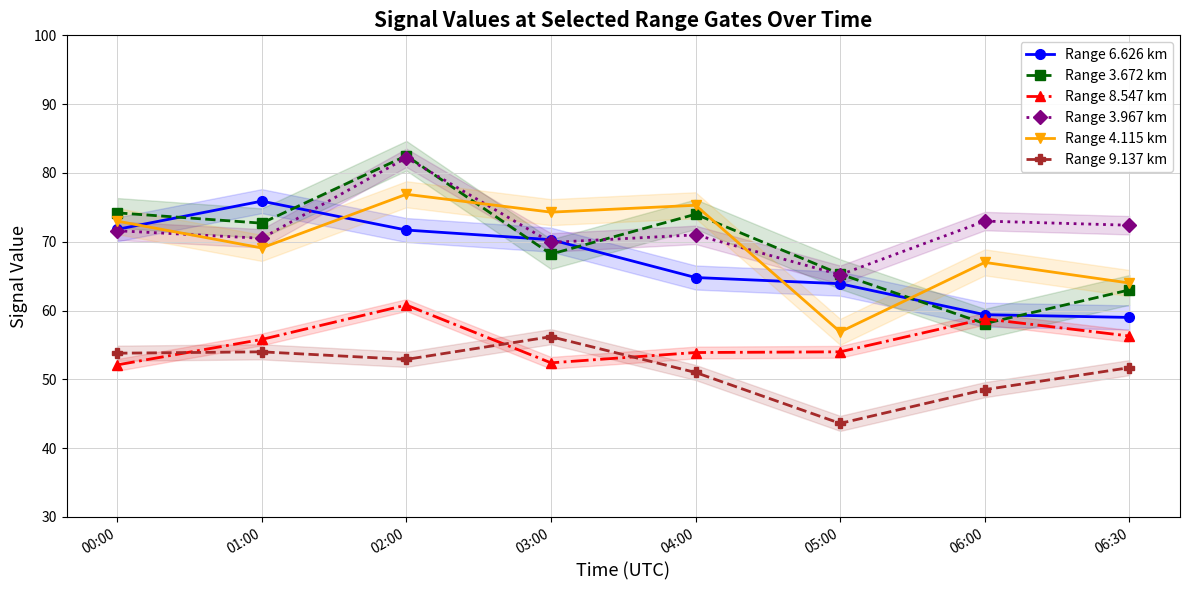

Between 06:00 and 03:00, which is larger?

03:00